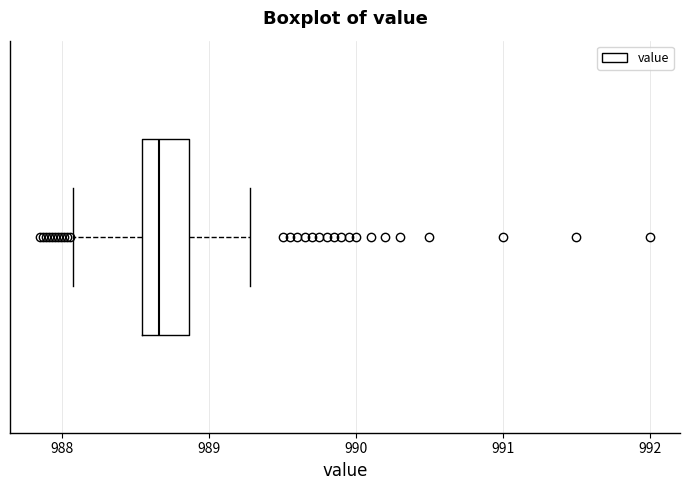

Where is the left edge of the box on the x-axis? The values are not printed on the chart, so give them approximately, as read against the axis.

988.5